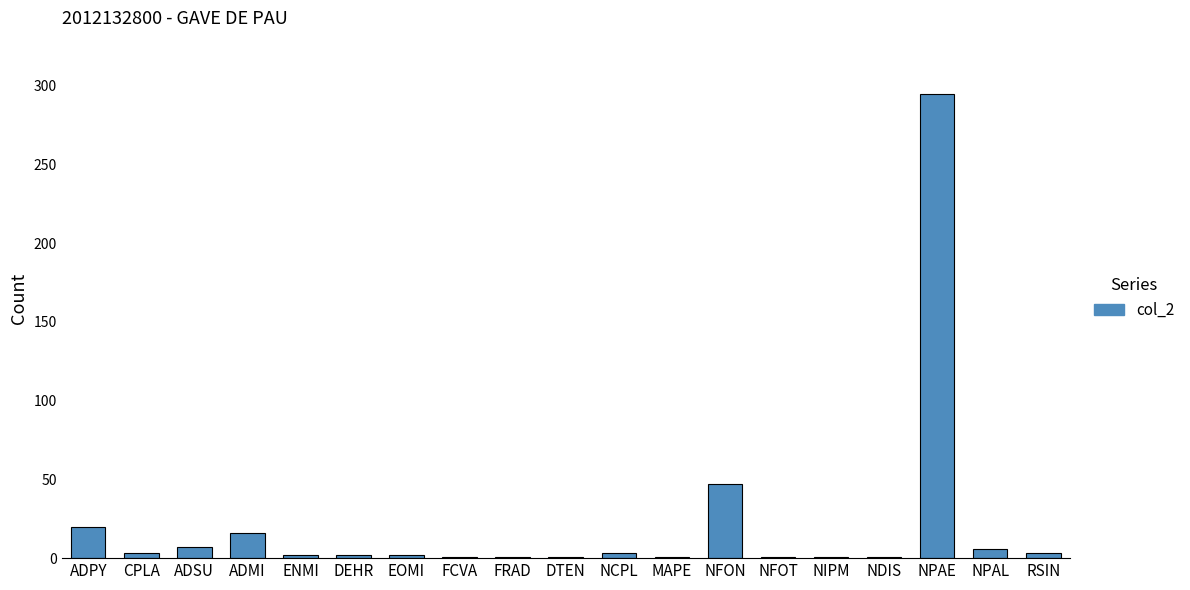

True or false: the data shows 1 at DTEN.

True